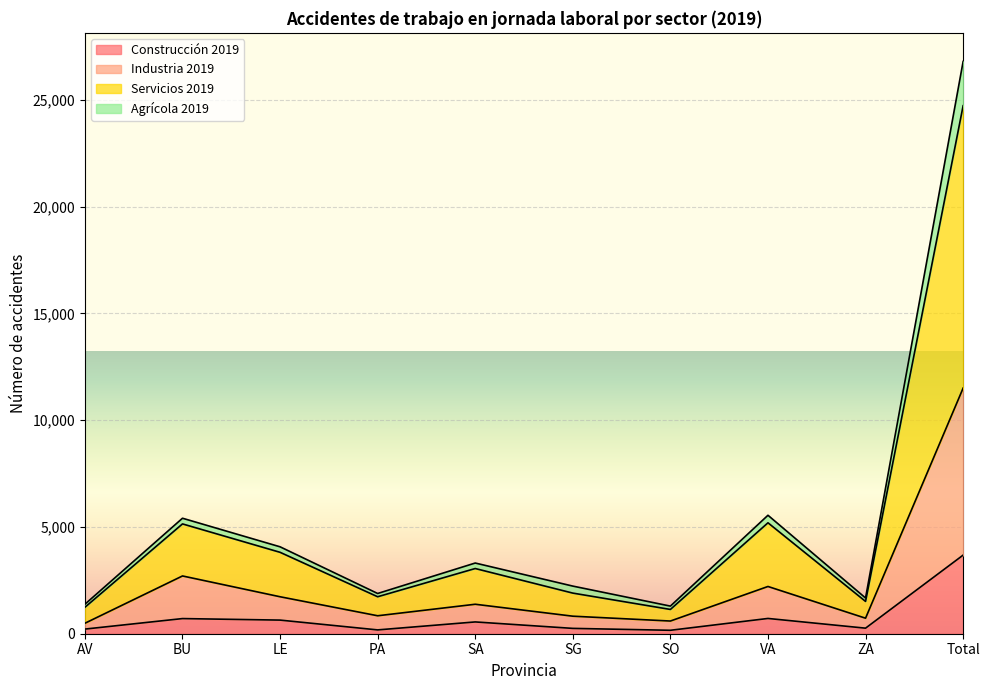

At which category is the sum across all series the highest?

Total